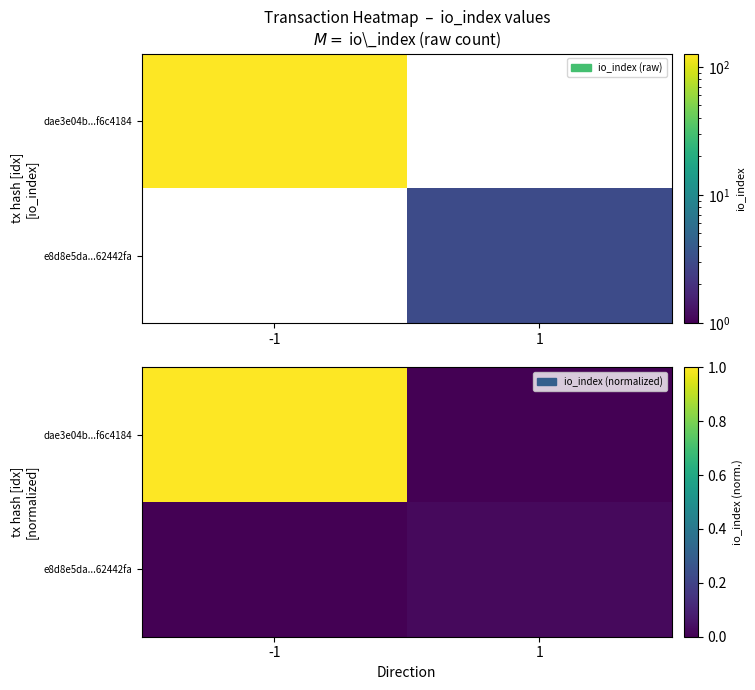

At which category does the chart reach its peak across all series?

-1